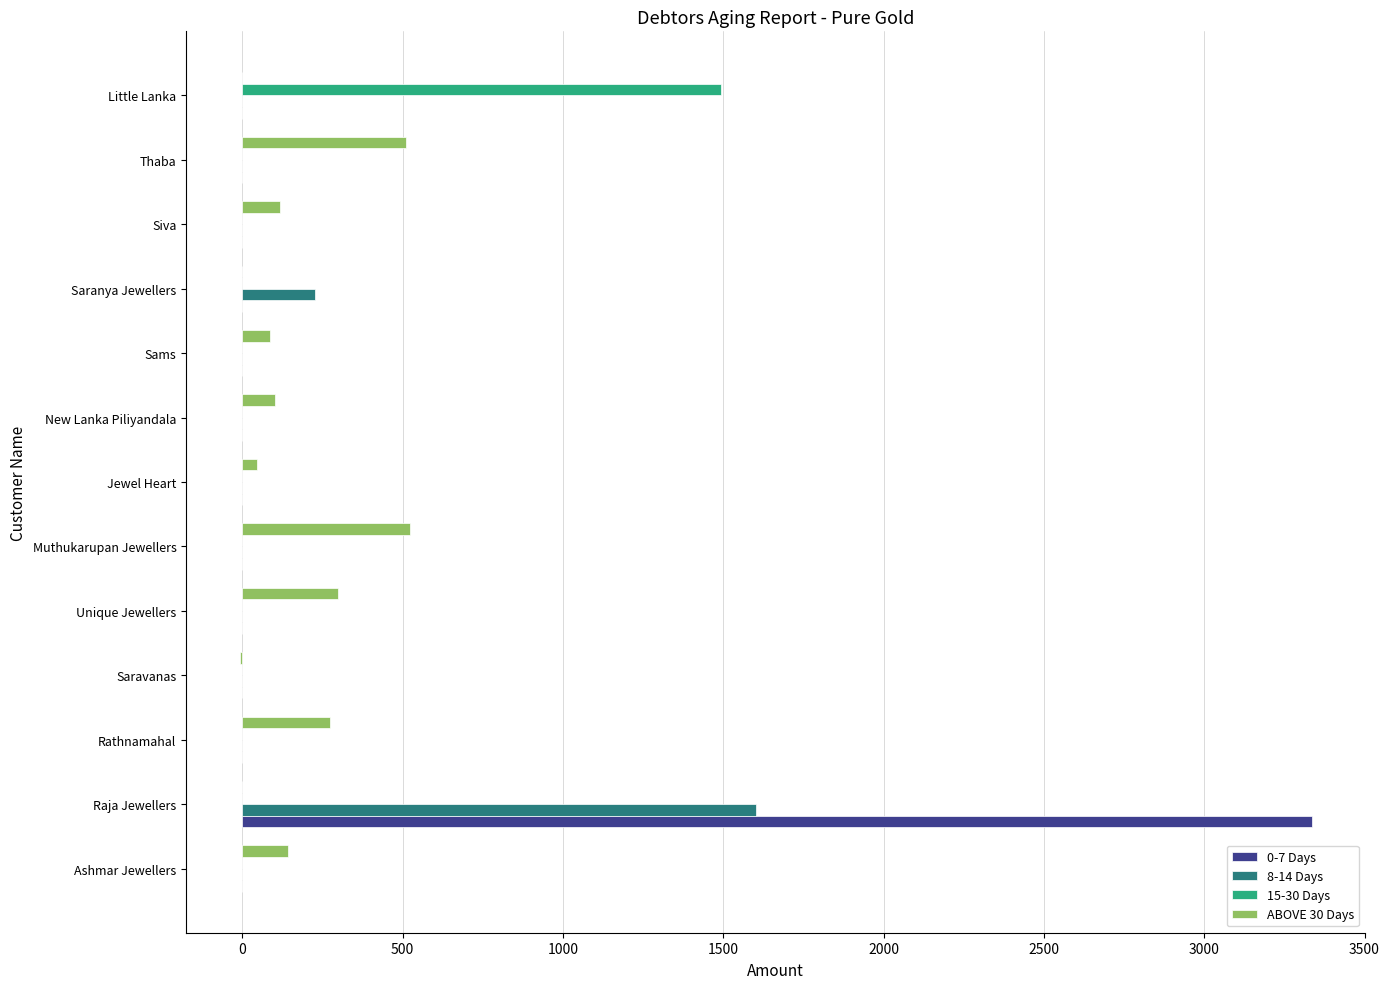

The 15-30 Days series shows 0 at Jewel Heart. True or false?

True